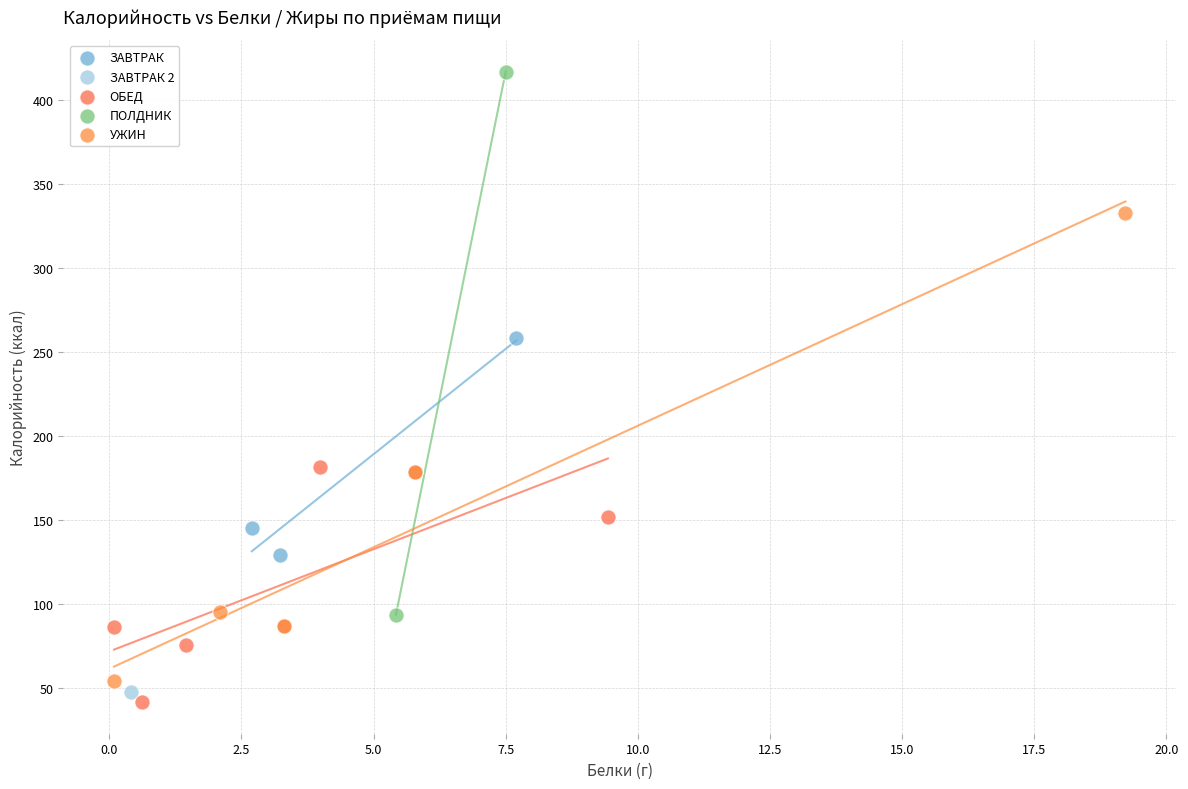

What are all the series names shown in the legend?

ЗАВТРАК, ЗАВТРАК 2, ОБЕД, ПОЛДНИК, УЖИН